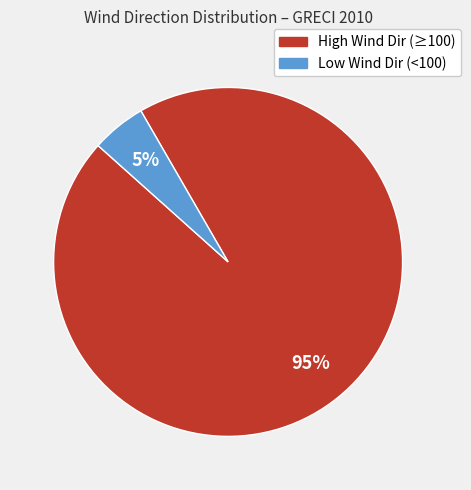

Which category has the biggest portion of the pie?

High Wind Dir (≥100)